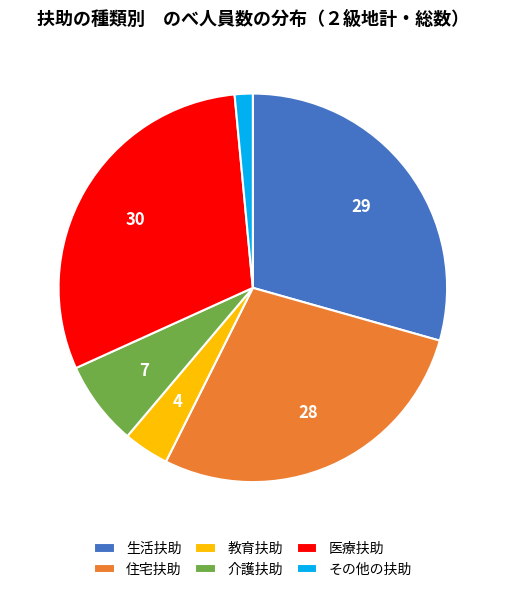

Rank the categories by value from lowest to highest.

その他の扶助, 教育扶助, 介護扶助, 住宅扶助, 生活扶助, 医療扶助